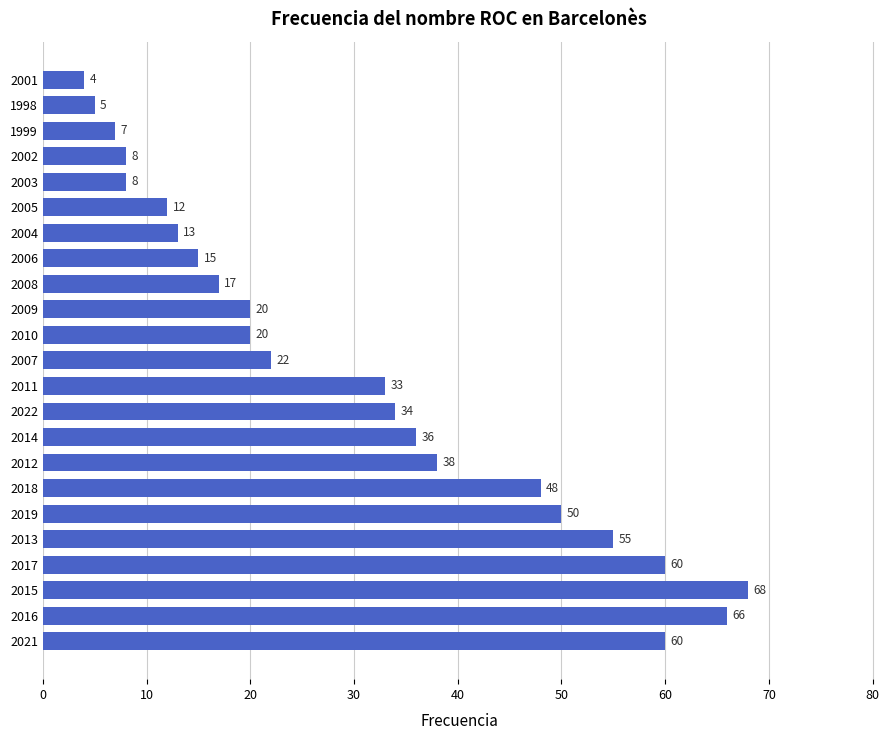

Between 2012 and 1999, which is larger?

2012